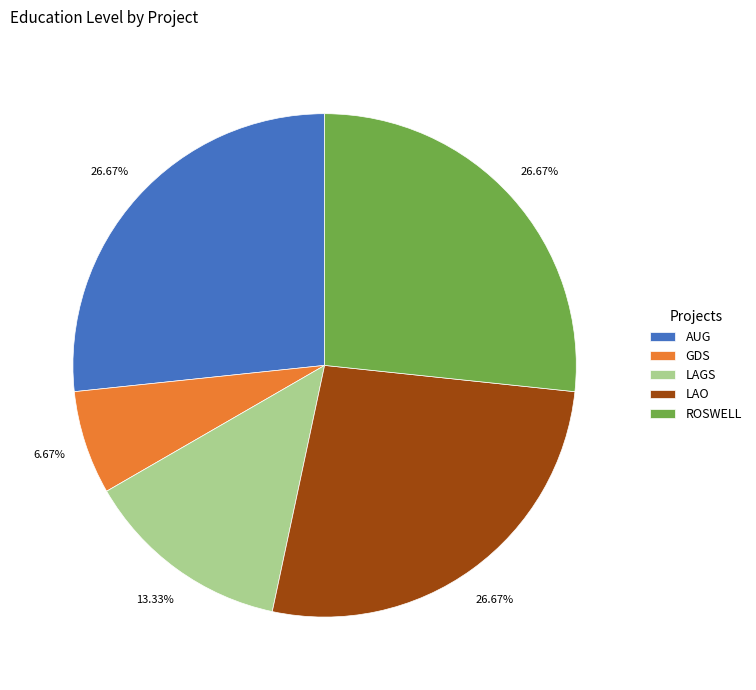

To the nearest percent, what is the difference between the ROSWELL and GDS slice percentages?

20%